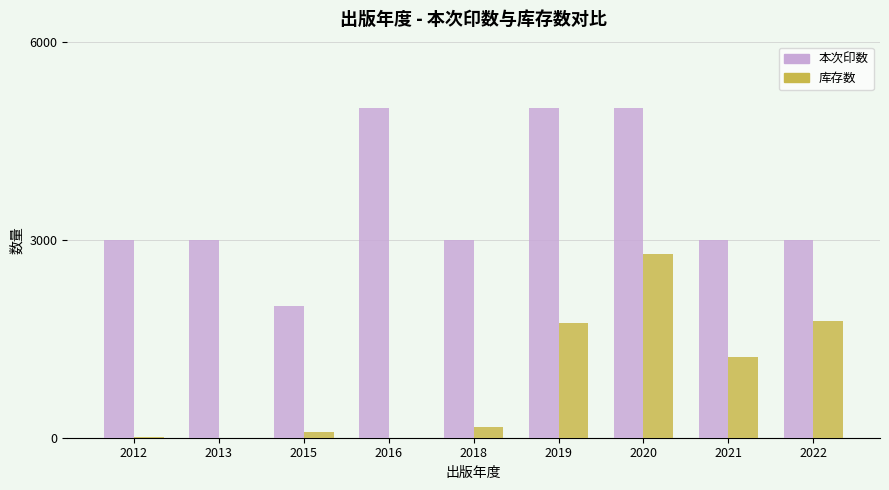

Which series has the largest total across all categories?

本次印数